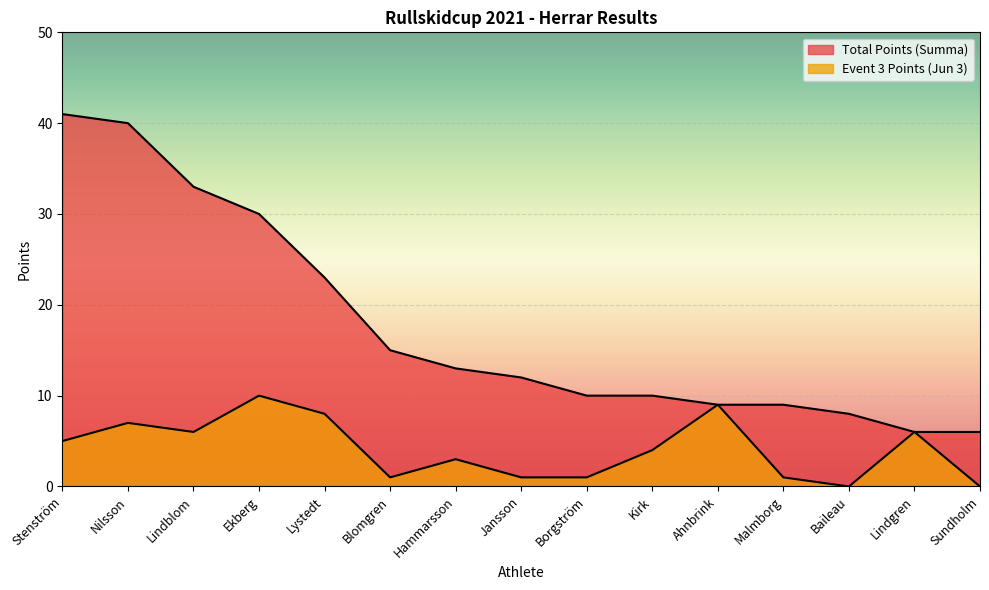

How many values in the Total Points (Summa) series are below 12?

7